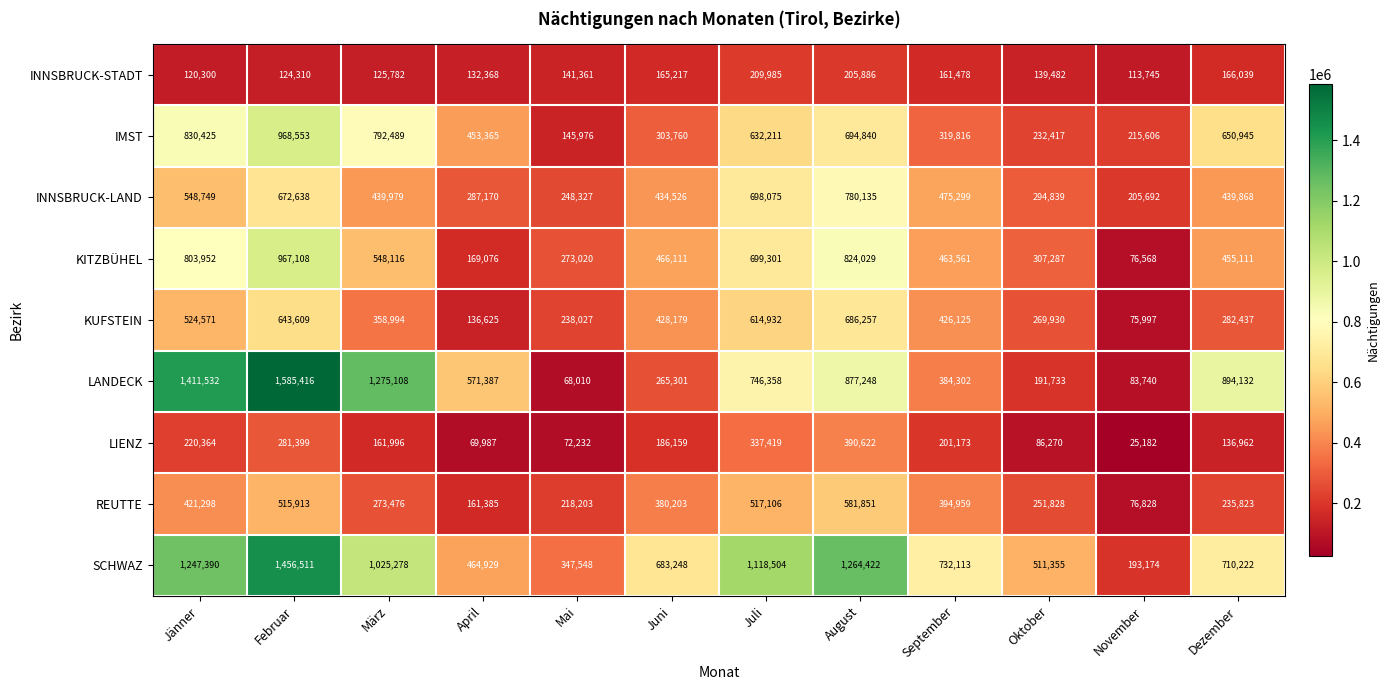

Is it true that INNSBRUCK-STADT equals 113745 at November?

True